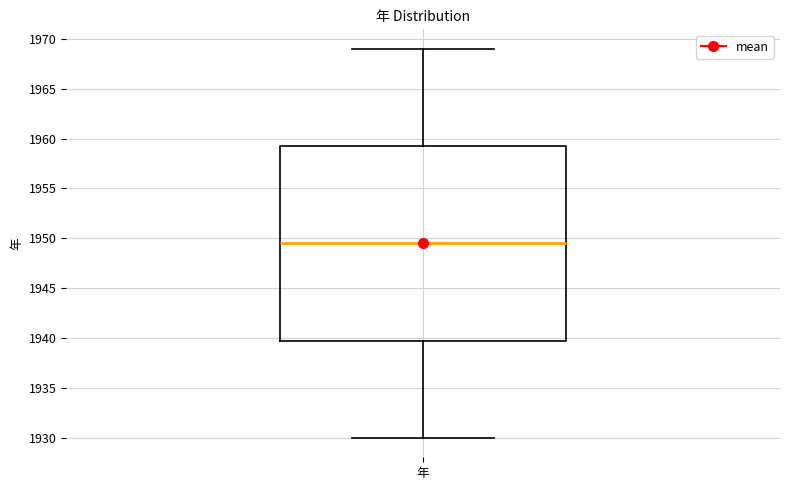

Where does the lower whisker of the box for 年 end on the y-axis? The values are not printed on the chart, so give them approximately, as read against the axis.

1930.0